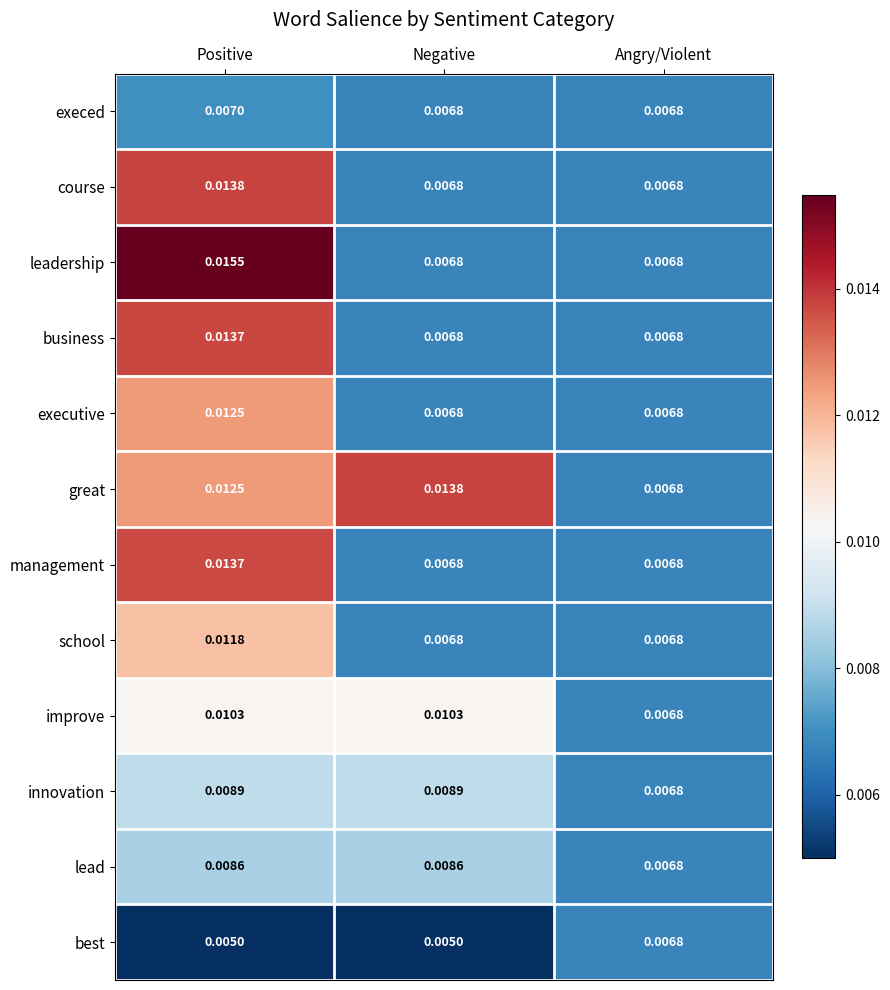

Between Positive and Negative, which series saw the biggest shift?

leadership